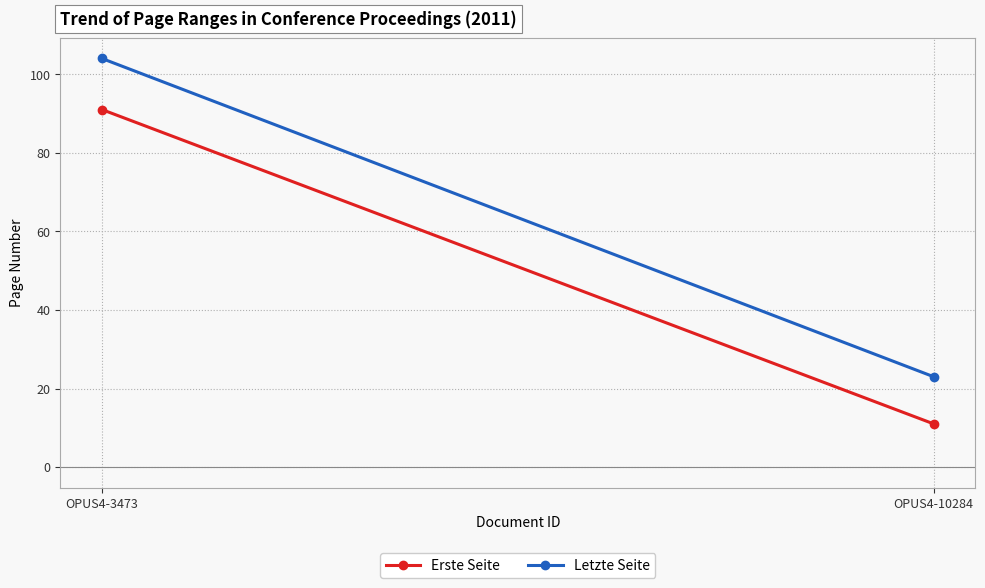

The Letzte Seite series shows 36 at OPUS4-3473. True or false?

False